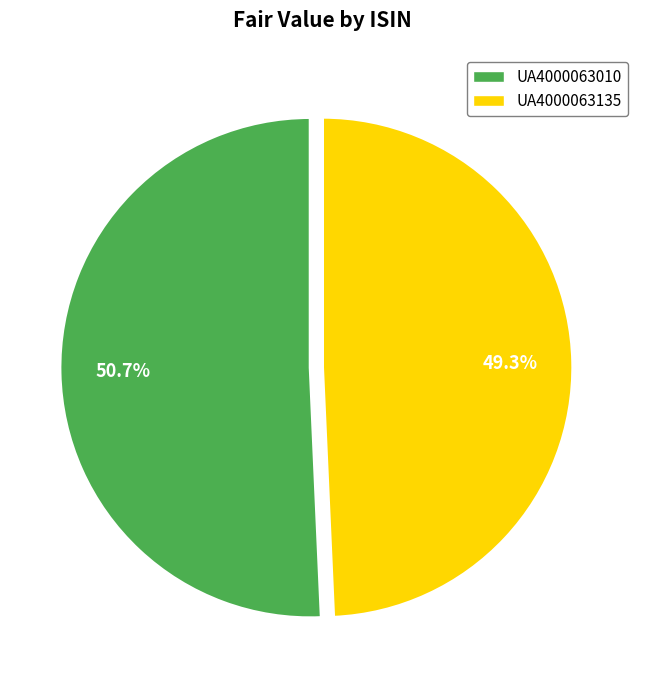

Which category has the biggest portion of the pie?

UA4000063010